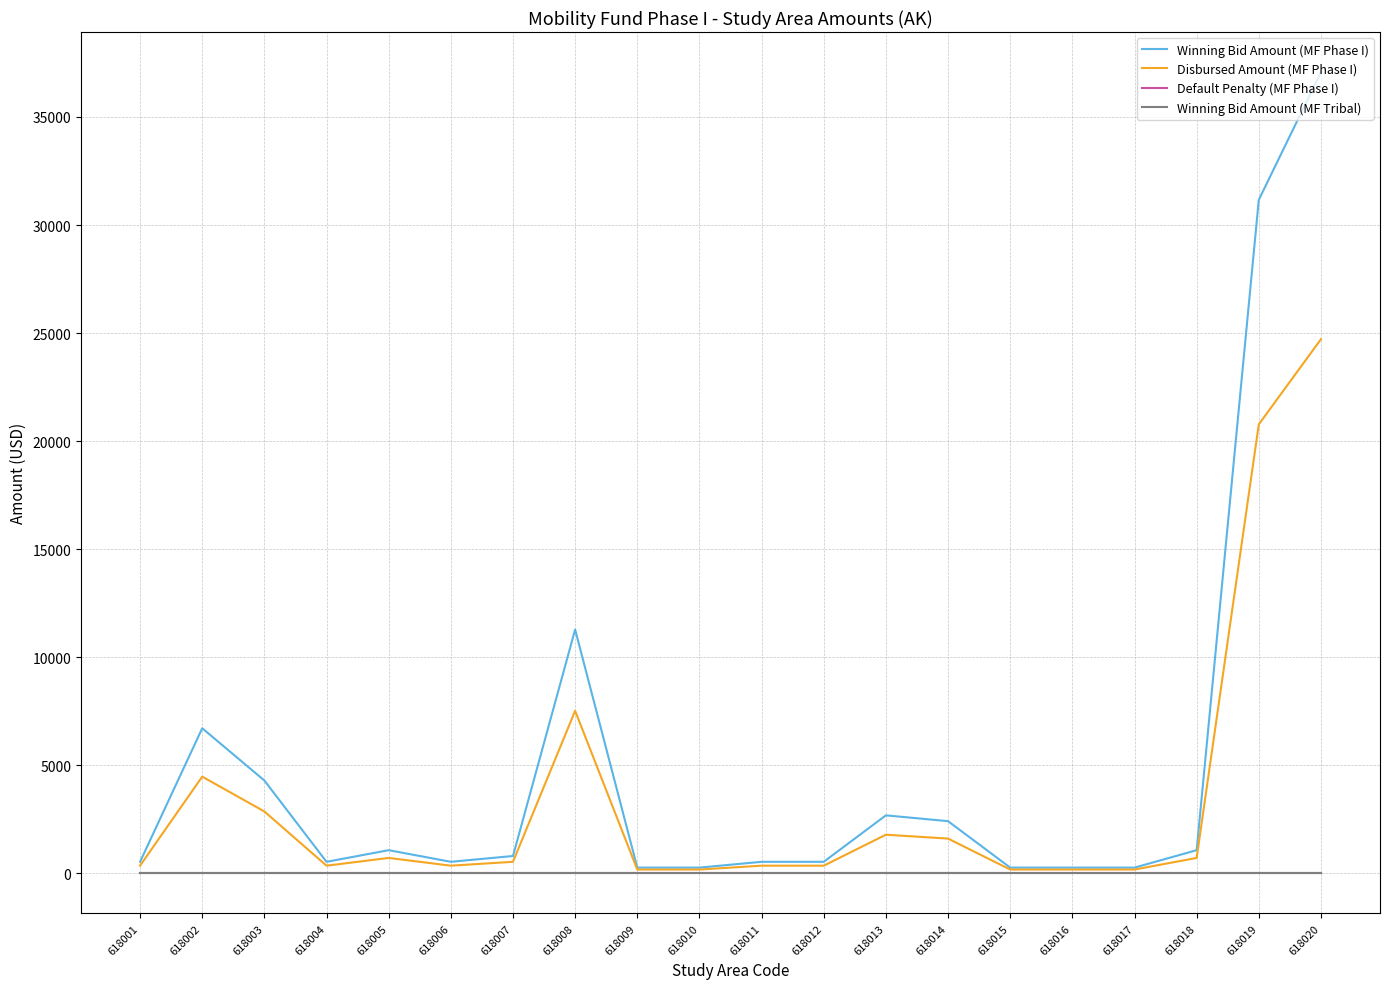

True or false: Disbursed Amount (MF Phase I) and Winning Bid Amount (MF Phase I) intersect in this chart.

False